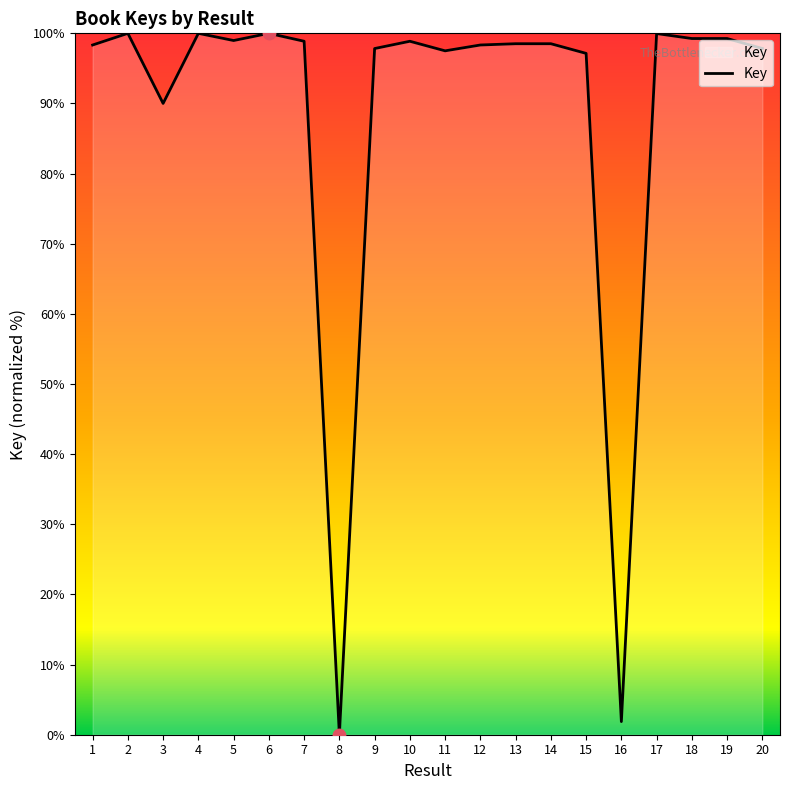

What is the change in value from 3 to 11?

+7.5